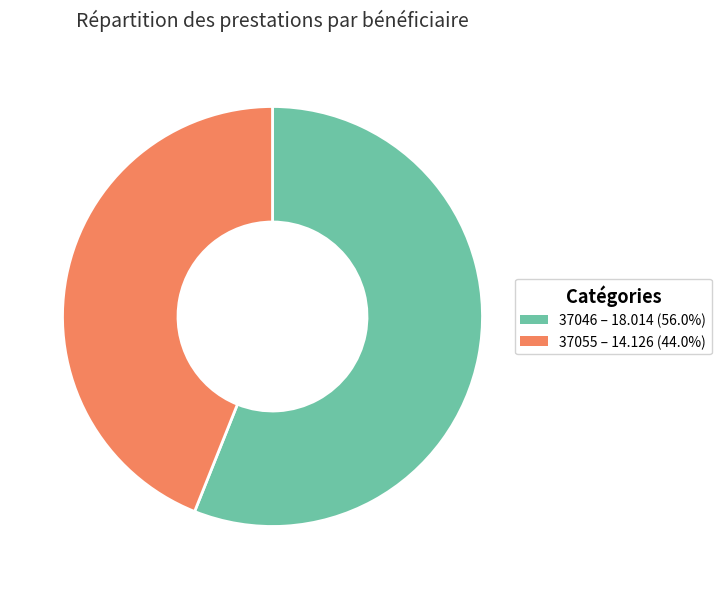

True or false: 37046 accounts for 56% of the total.

True